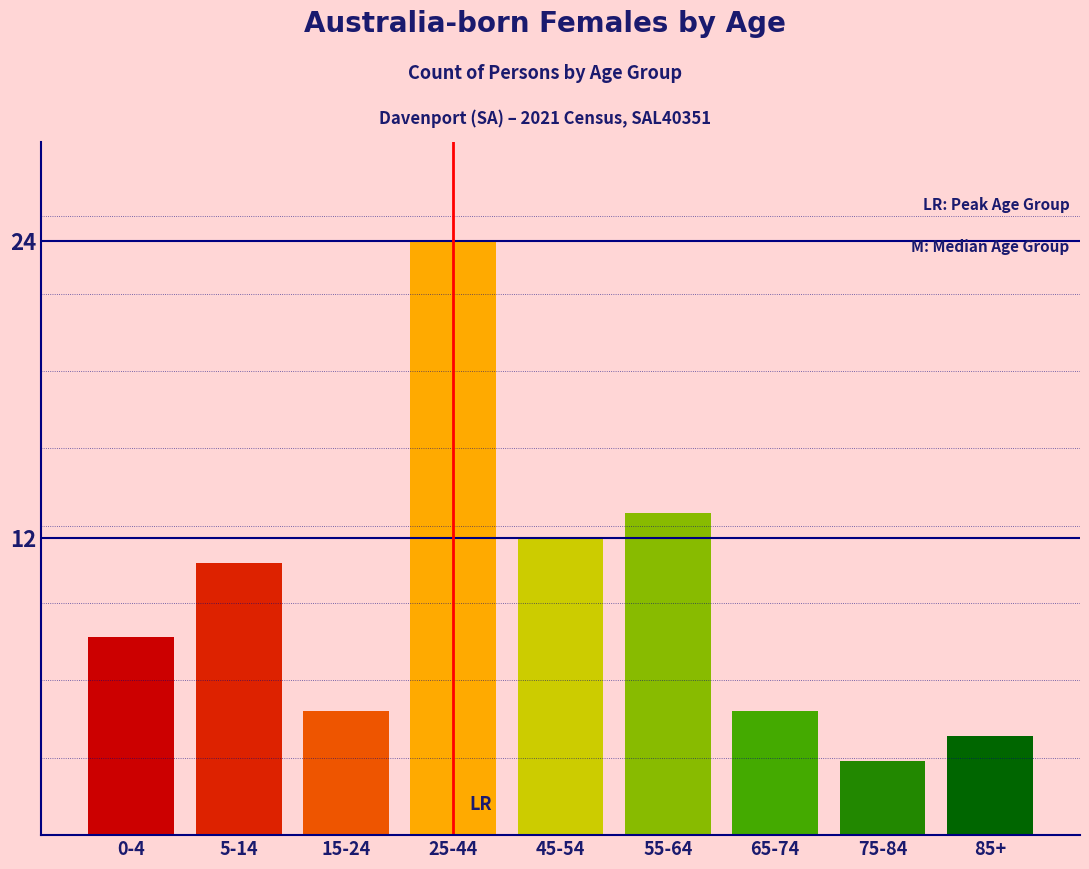

Reading left to right, transcribe all the data shown in this chart.

0-4=8	5-14=11	15-24=5	25-44=24	45-54=12	55-64=13	65-74=5	75-84=3	85+=4